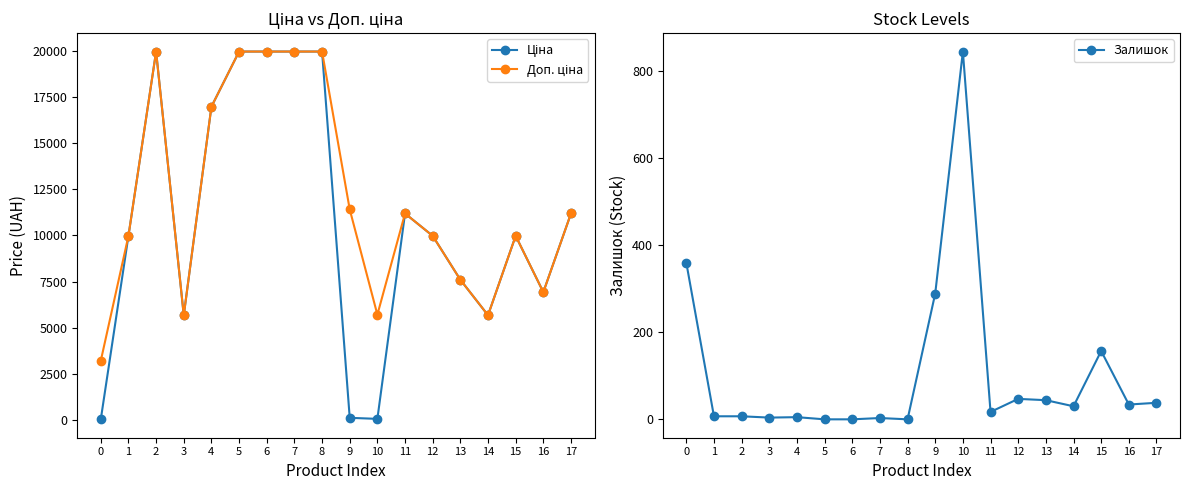

What is the difference between the second highest and minimum values in the Доп. ціна series?

16759.2